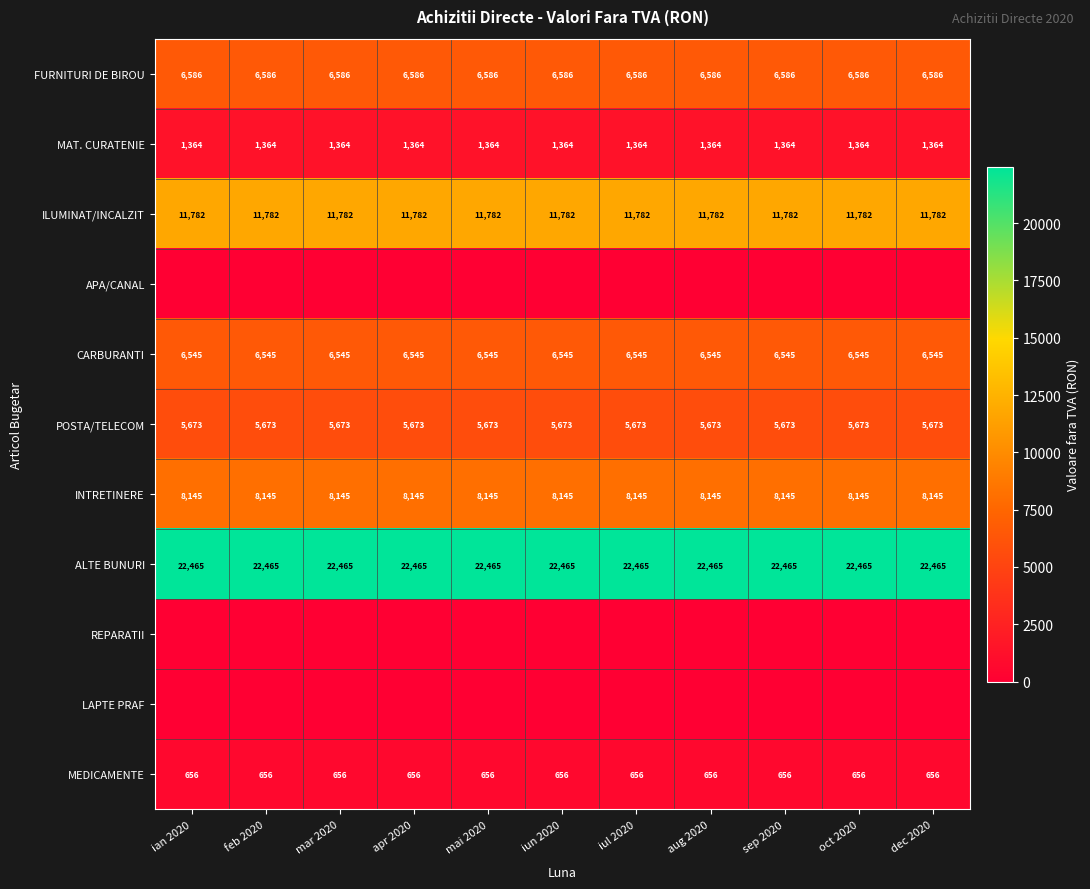

The value of INTRETINERE at aug 2020 is 8145. True or false?

True